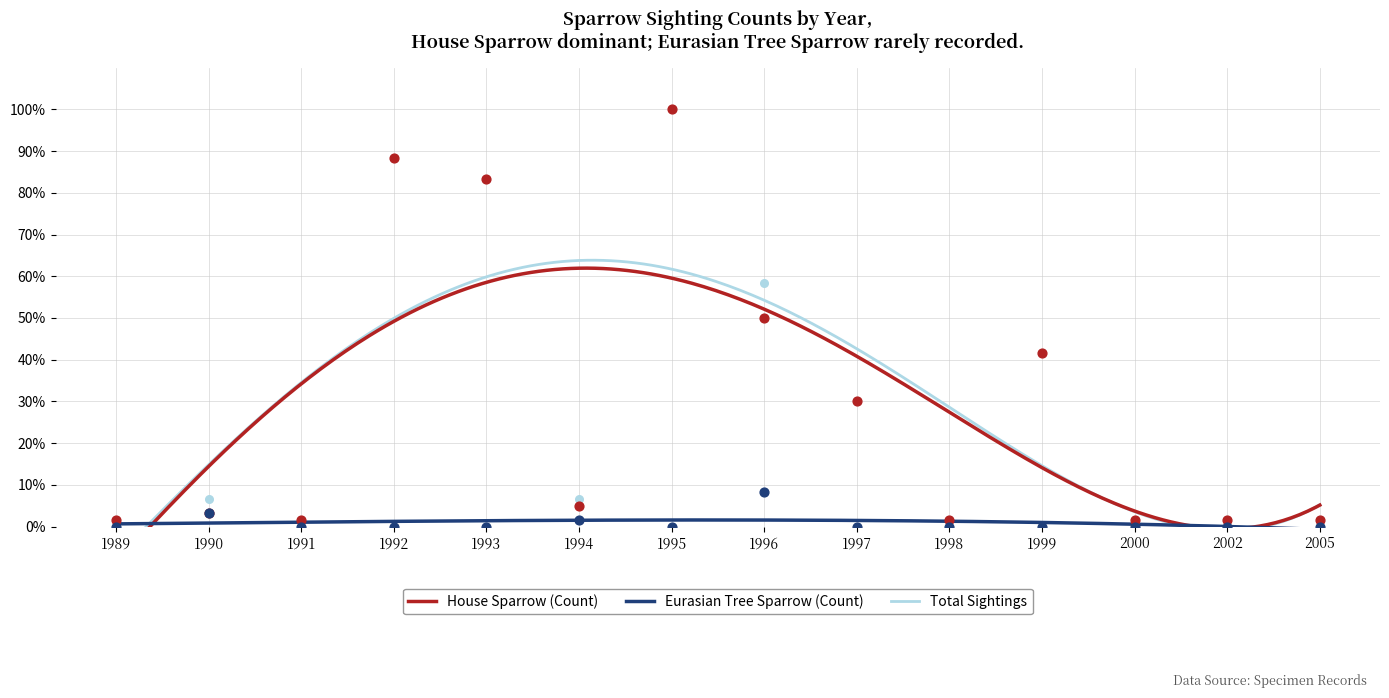

Which series reaches the minimum Y coordinate?

Eurasian Tree Sparrow (Count)